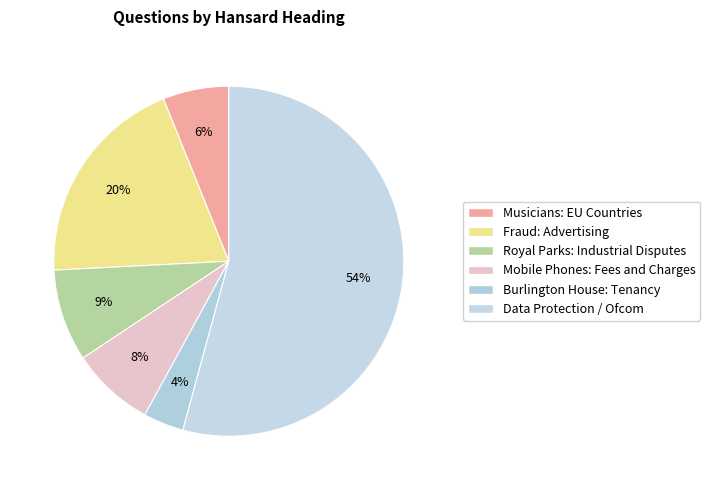

Count the number of slices in the pie.

6